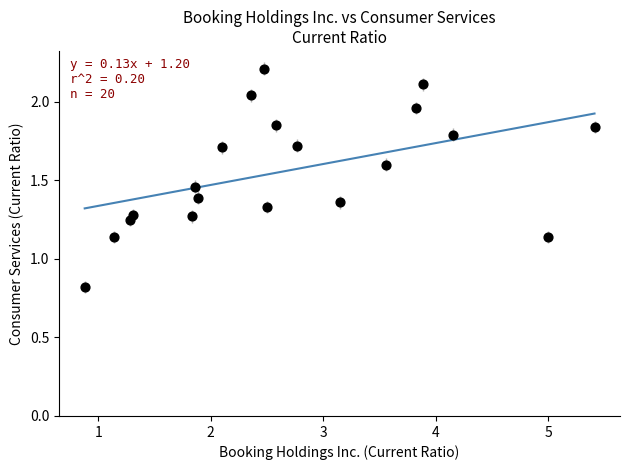

What is the range of X values (max minus min)?

4.5